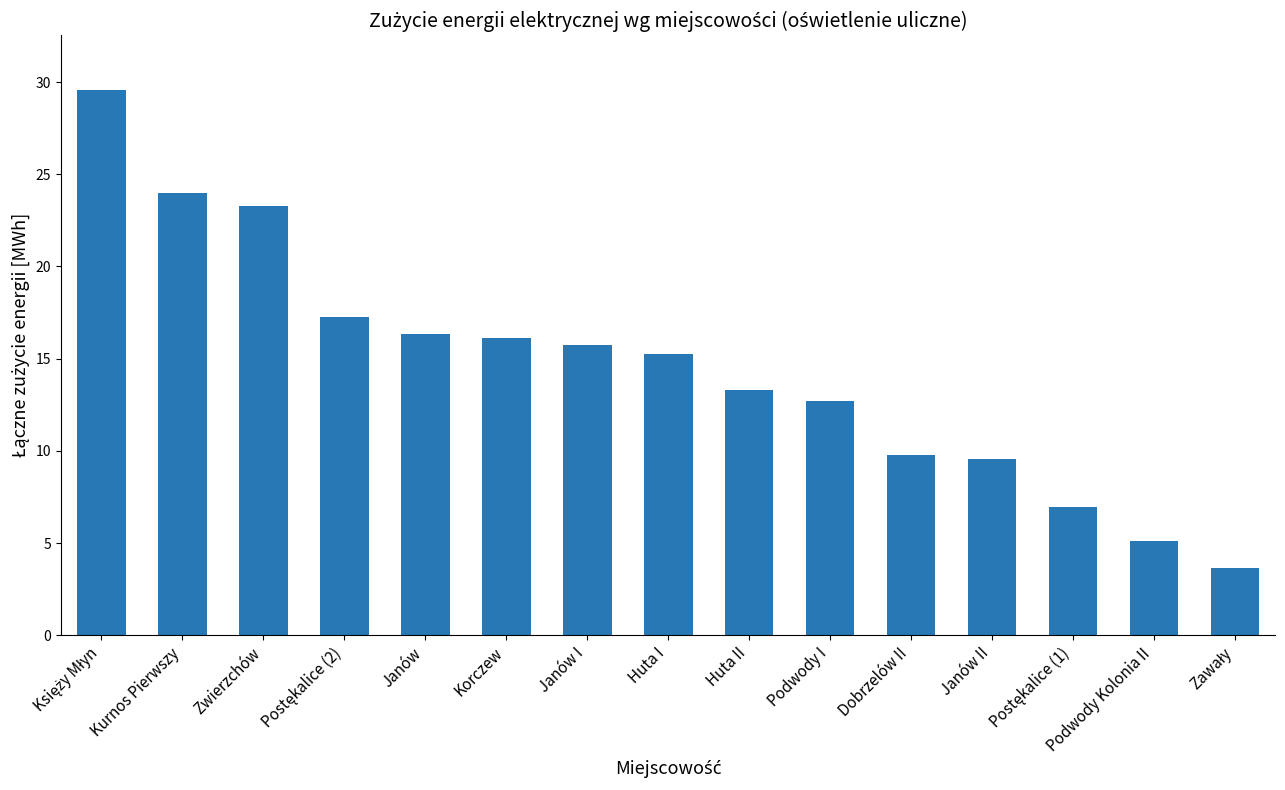

True or false: the data shows 24.0 at Kurnos Pierwszy.

True